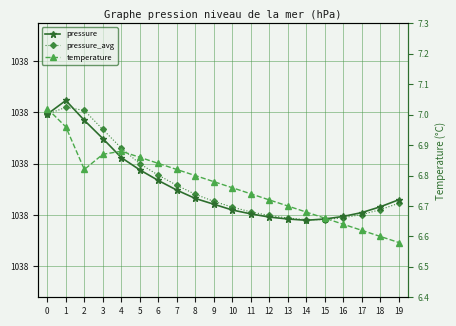

What is the sum of all temperature values?

135.3